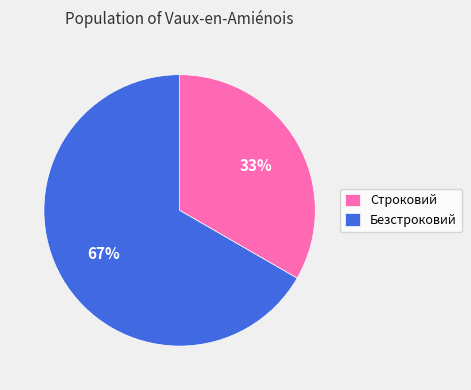

Rank the categories by value from highest to lowest.

Безстроковий, Строковий